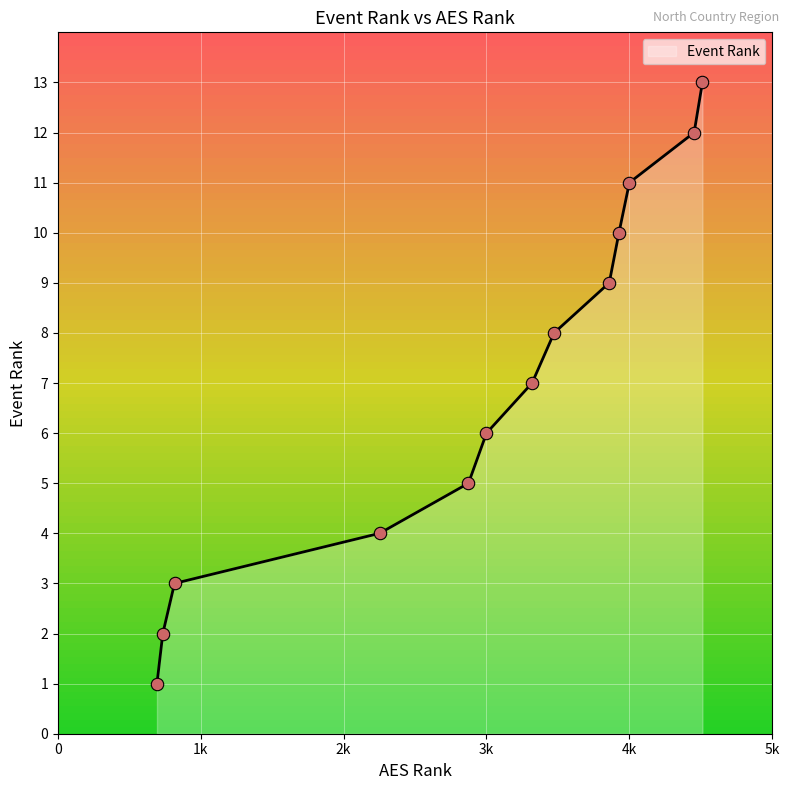

What is the greatest value displayed?

13